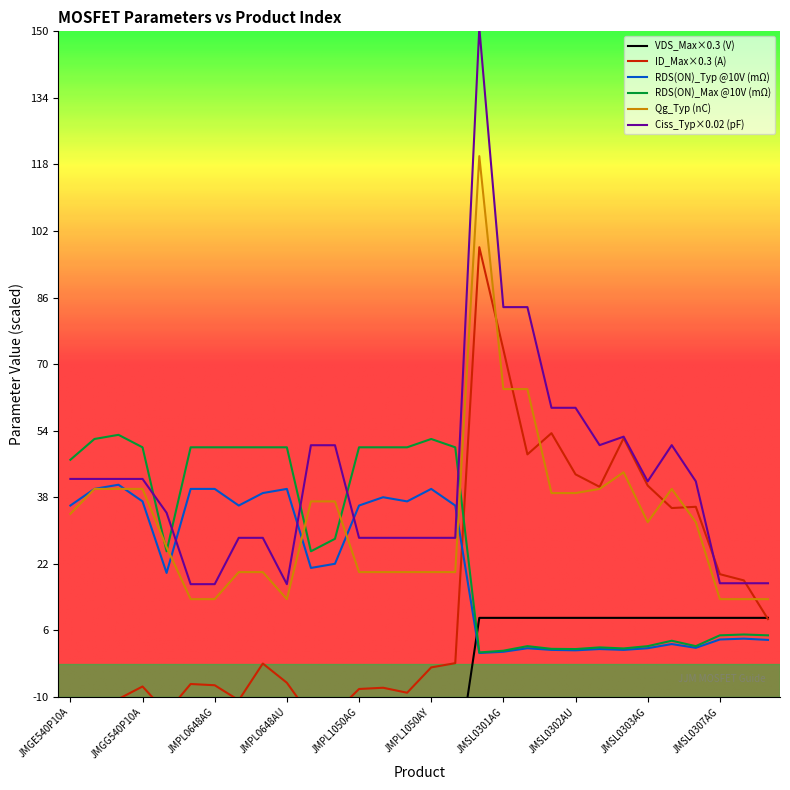

The RDS(ON)_Typ @10V (mΩ) series shows 8.7 at JMGE540P10A. True or false?

False